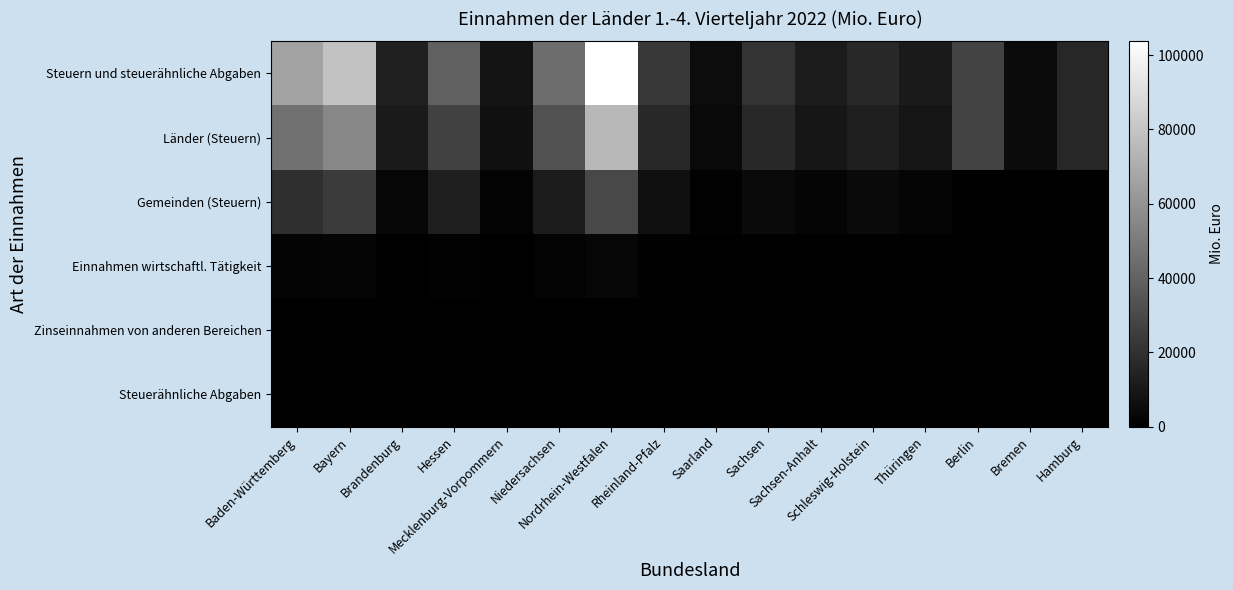

What is the spread (max minus min) of values at Bremen?

4687.3